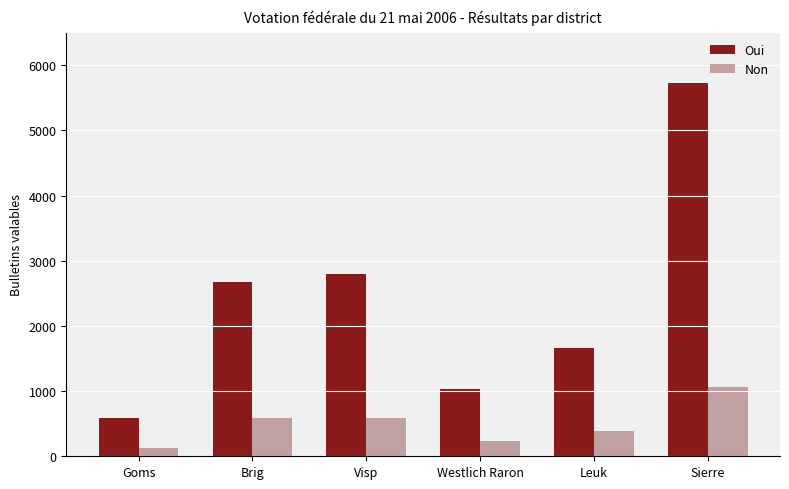

Rank the series by their maximum value, from lowest to highest.

Non, Oui